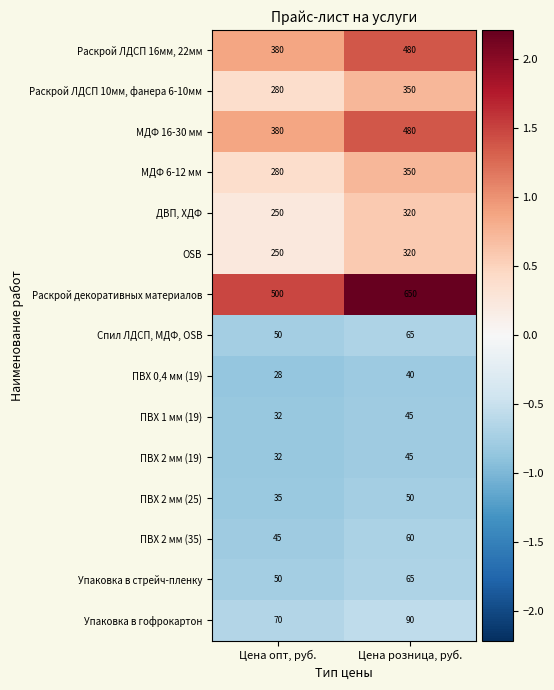

Read the Раскрой ЛДСП 10мм, фанера 6-10мм value at Цена опт, руб., to the nearest 5.

280